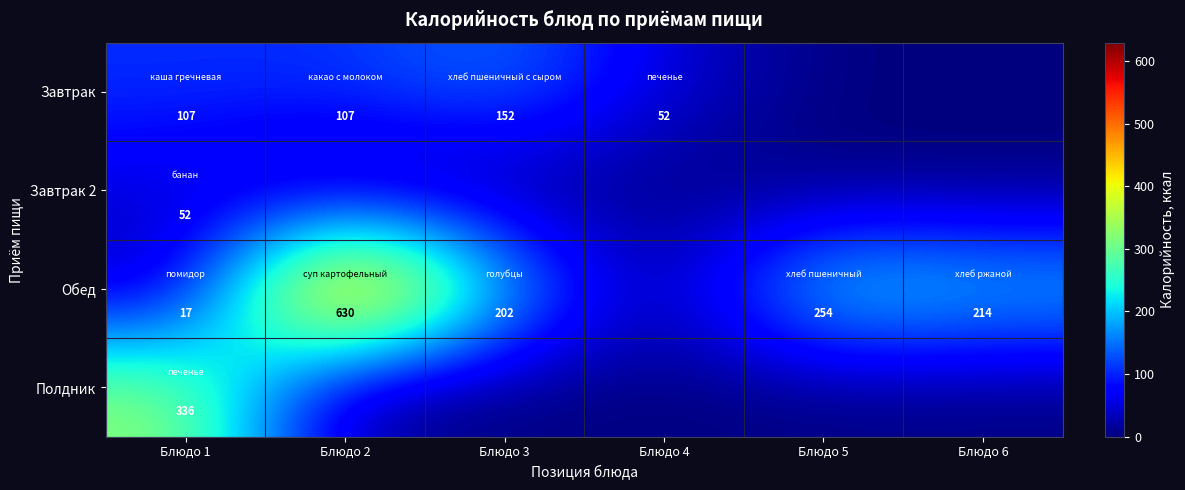

What is the difference between the highest and lowest values at Блюдо 1?

319